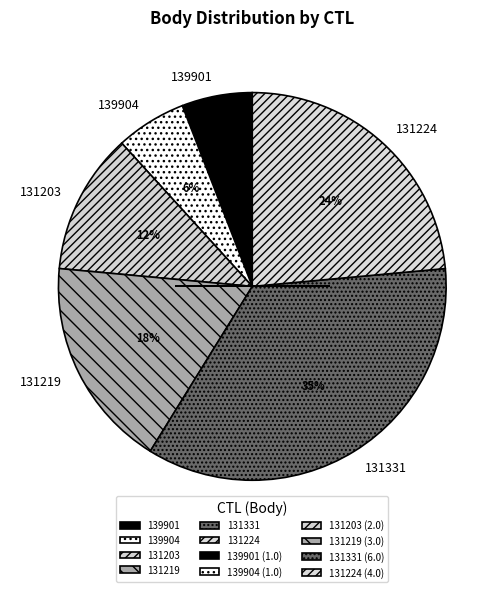

To the nearest percent, what is the difference between the 139901 and 131224 slice percentages?

18%